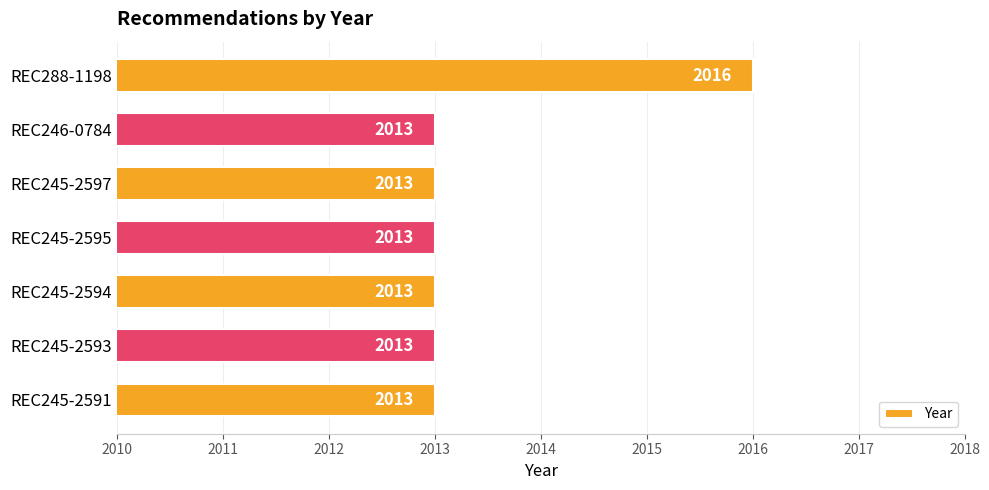

Reading bottom to top, extract all data points from this chart.

2013	2013	2013	2013	2013	2013	2016